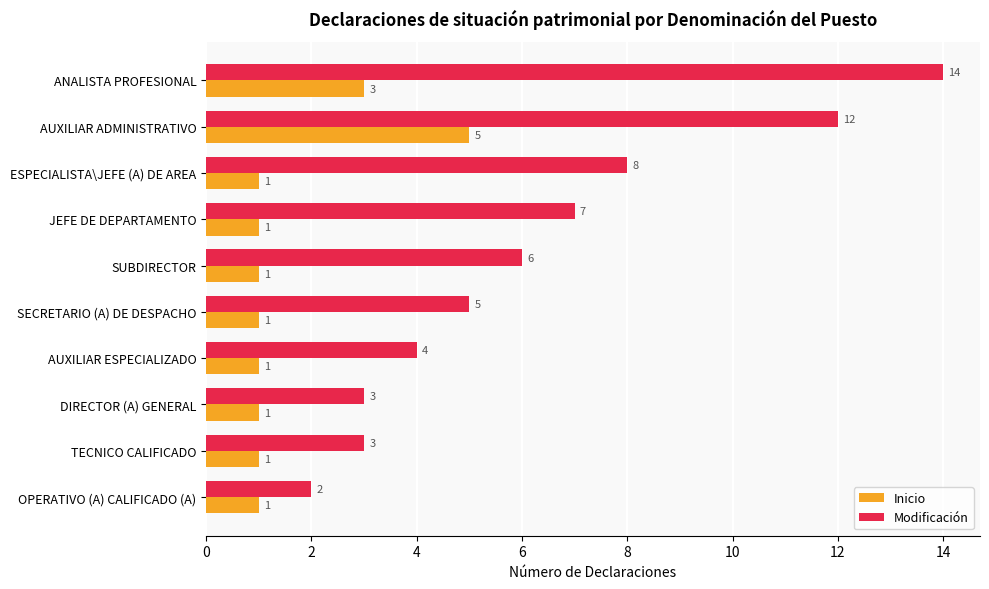

Where is Inicio nearest to the value 3?

ANALISTA PROFESIONAL